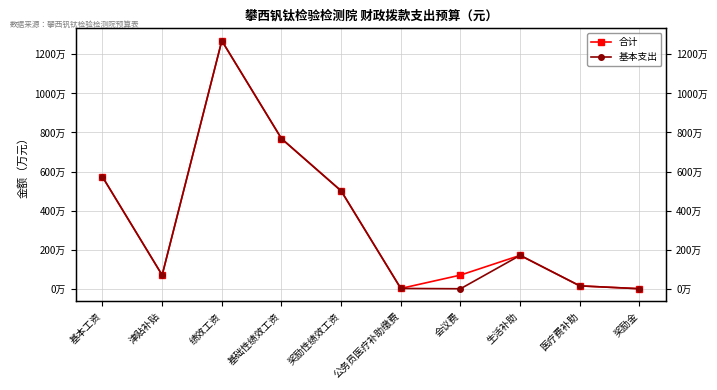

At 公务员医疗补助缴费, list the series in order from smallest to largest.

合计, 基本支出